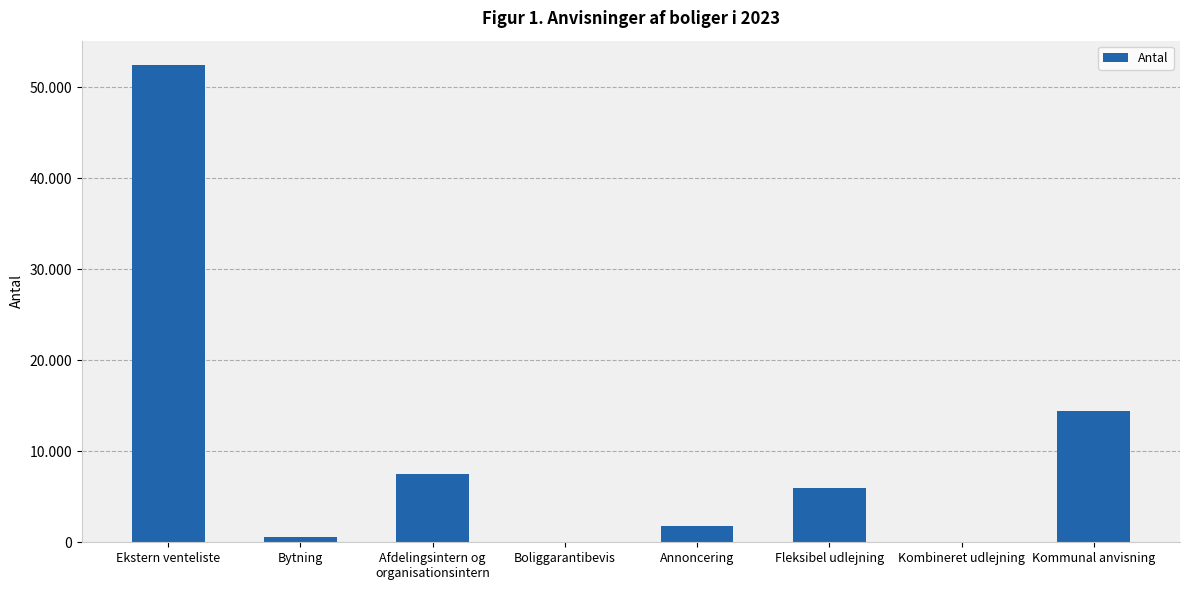

What is the difference between the maximum and minimum values?

52483